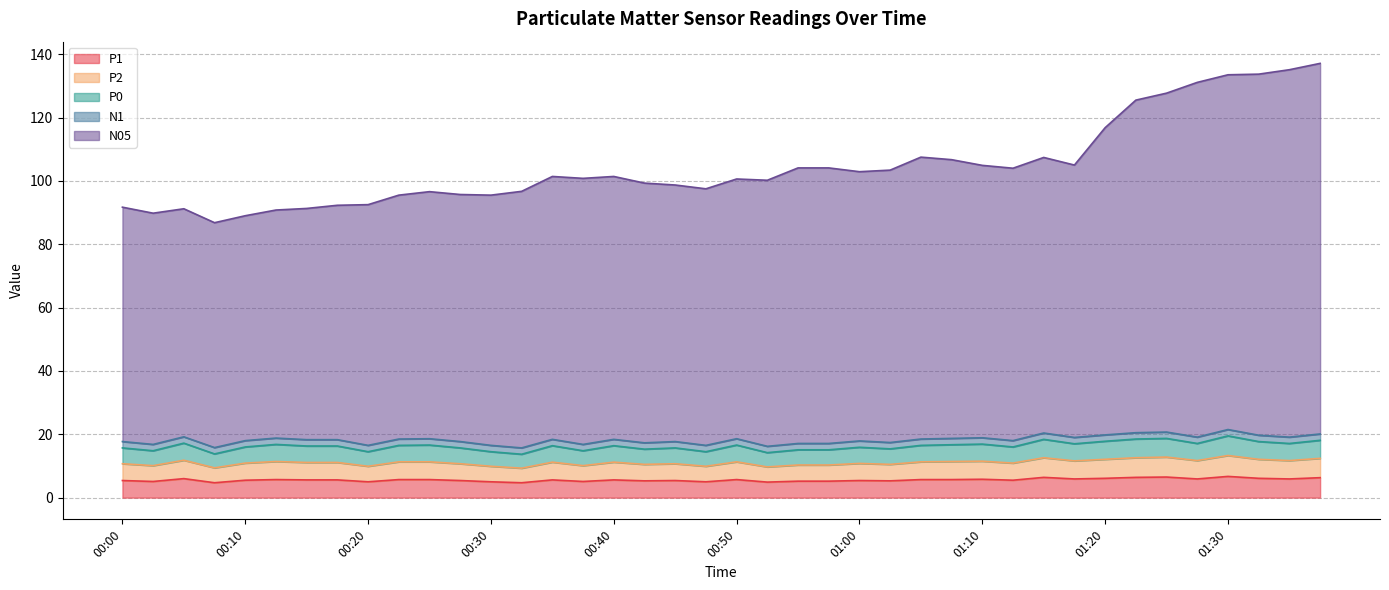

The value of P1 at 00:20 is 5.0. True or false?

True